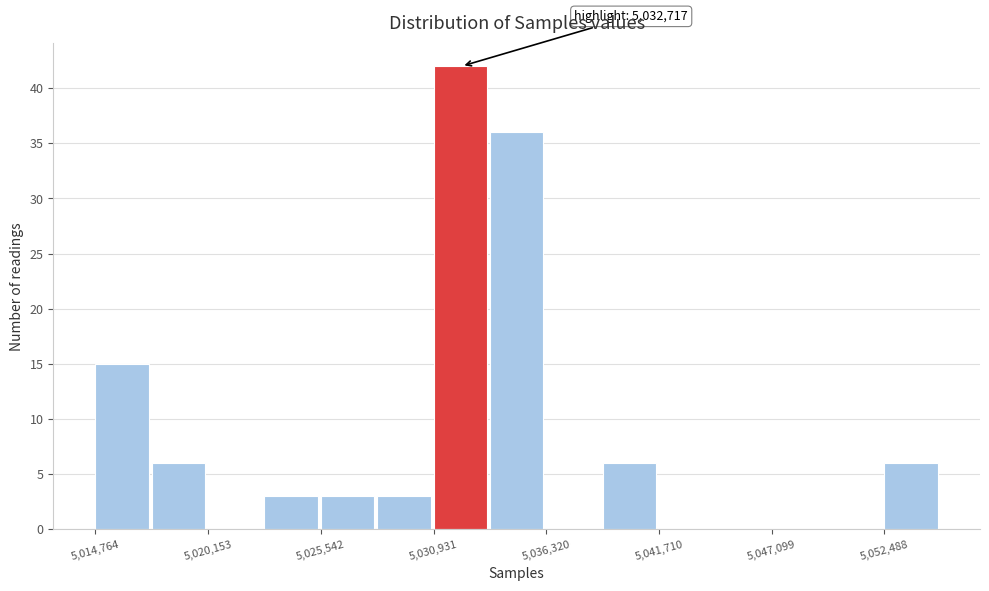

Read against the x-axis, roughly where is the centre of the tallest bar?

5032000